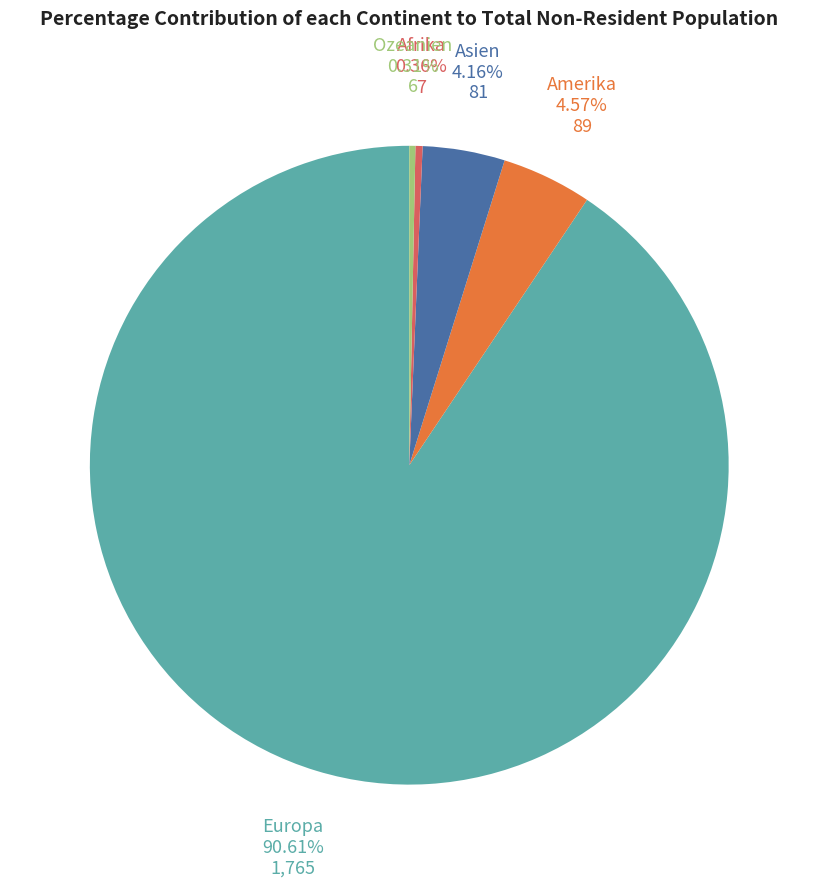

Is it true that Europa is 91% of the pie?

True